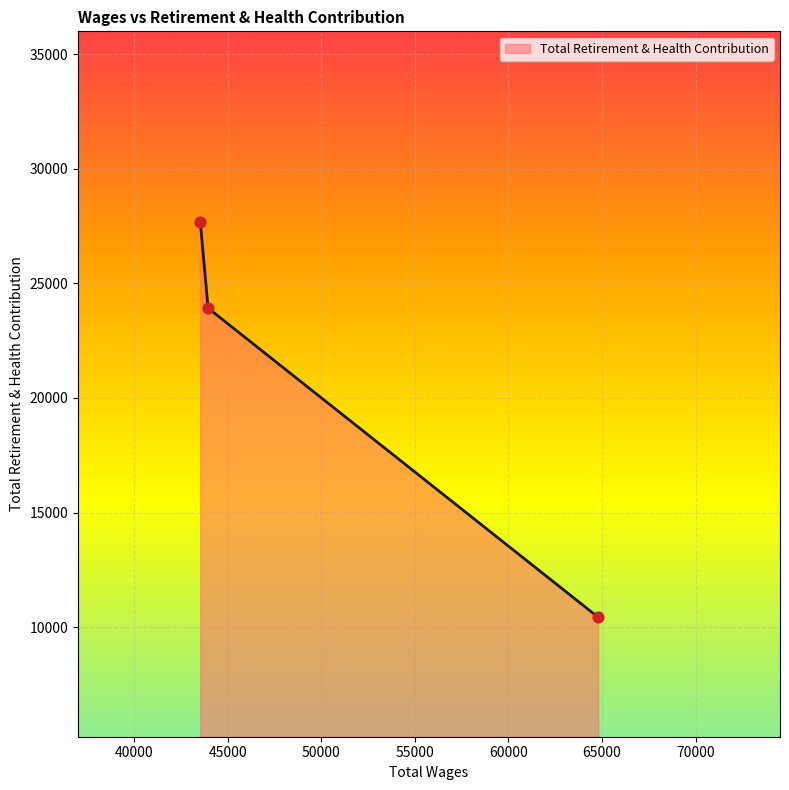

What is the sum of all values?

62050